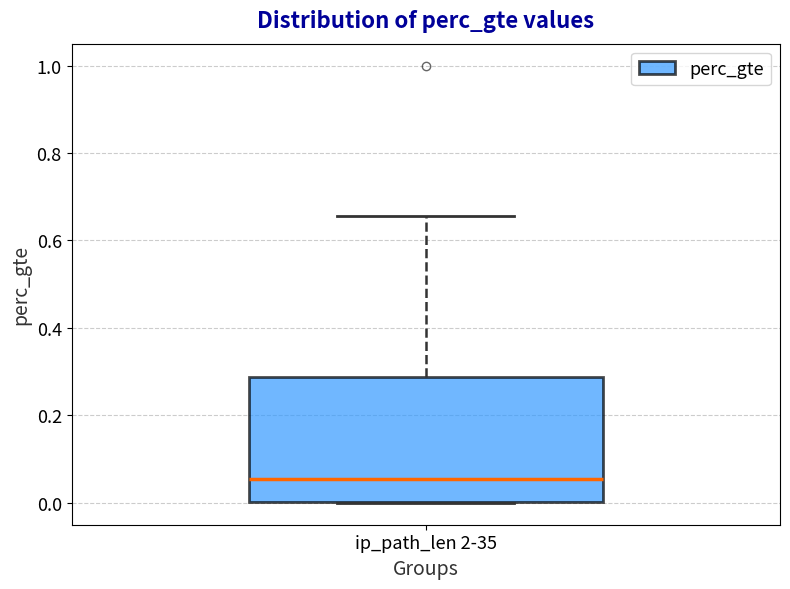

Transcribe this box plot: give where the median line is, the range the box spans, and where the two whiskers end, as read against the y-axis. The values are not printed on the chart, so give them approximately, as read against the axis.

median 0.06, box 0.00 to 0.28, whiskers 0.00 to 0.66